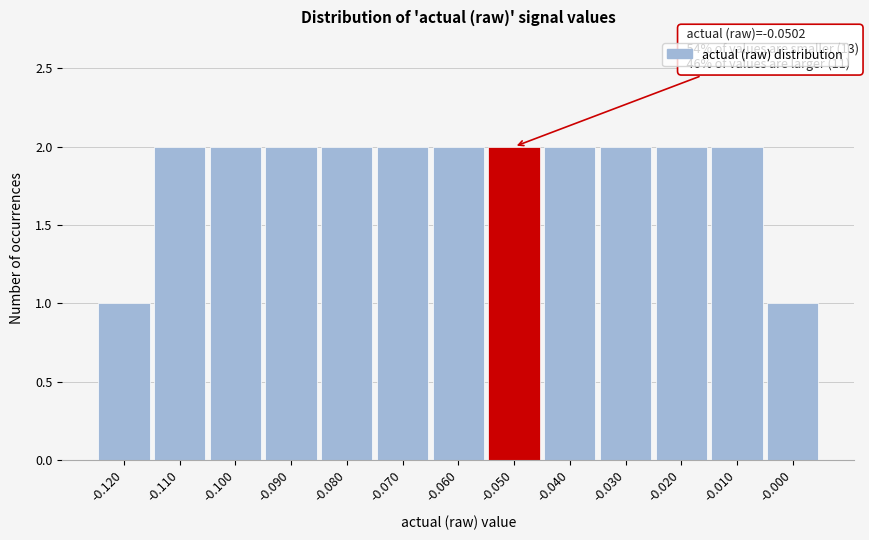

Reading left to right, list all the values displayed in this chart.

-0.120=1	-0.110=2	-0.100=2	-0.090=2	-0.080=2	-0.070=2	-0.060=2	-0.050=2	-0.040=2	-0.030=2	-0.020=2	-0.010=2	-0.000=1